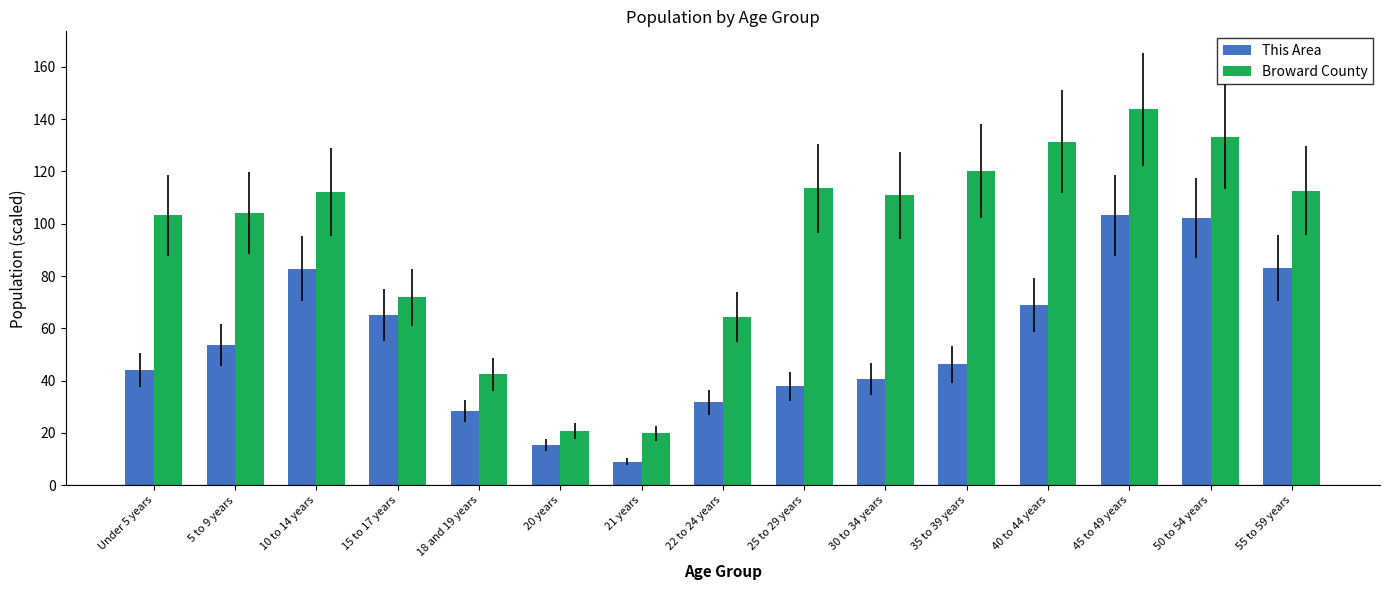

What is the spread (max minus min) of values at 55 to 59 years?

29.6